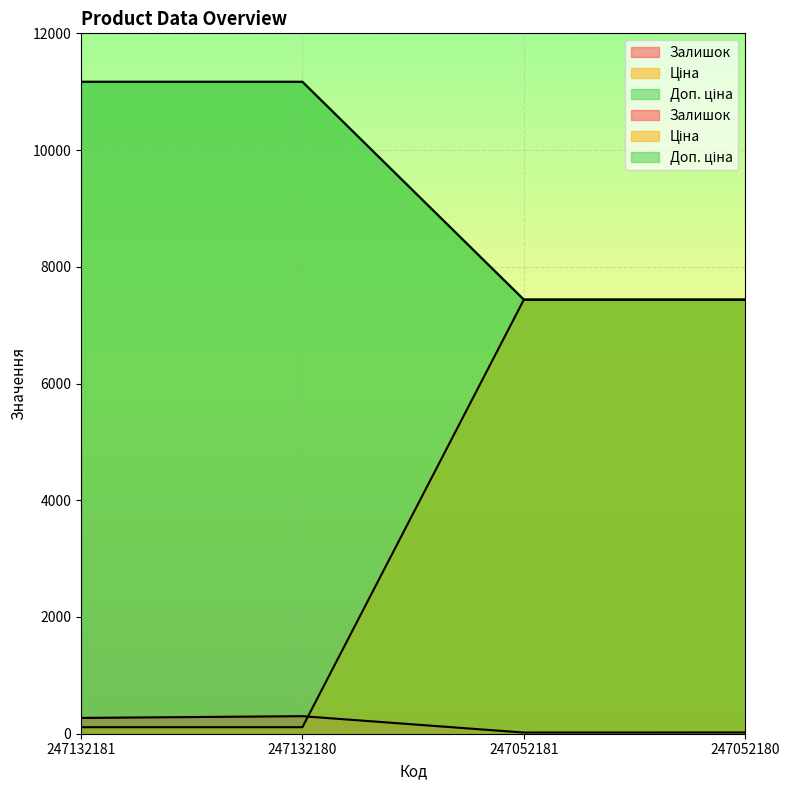

True or false: Залишок has more than 1 interior local peaks.

False